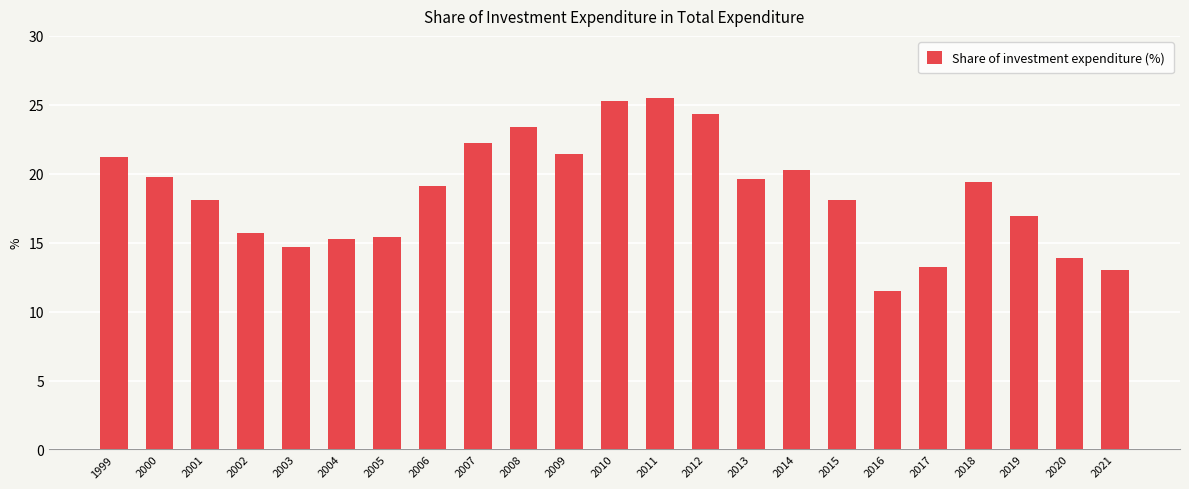

The value at 2011 is 5.5. True or false?

False